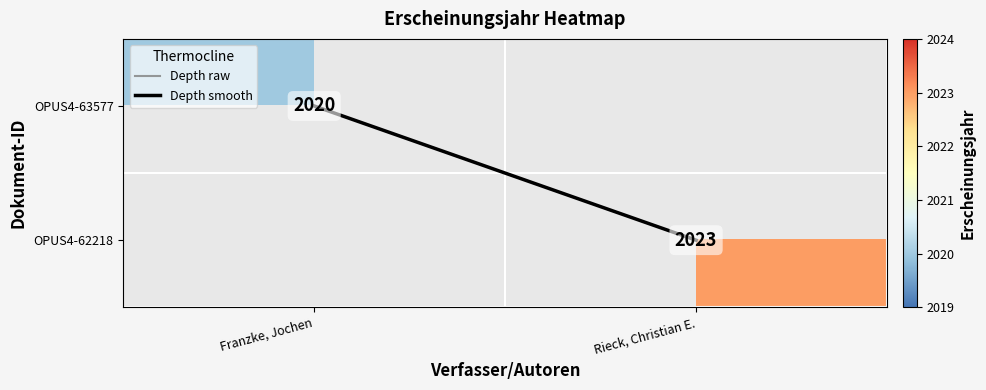

Which series changed the most between Franzke, Jochen and Rieck, Christian E.?

Depth raw